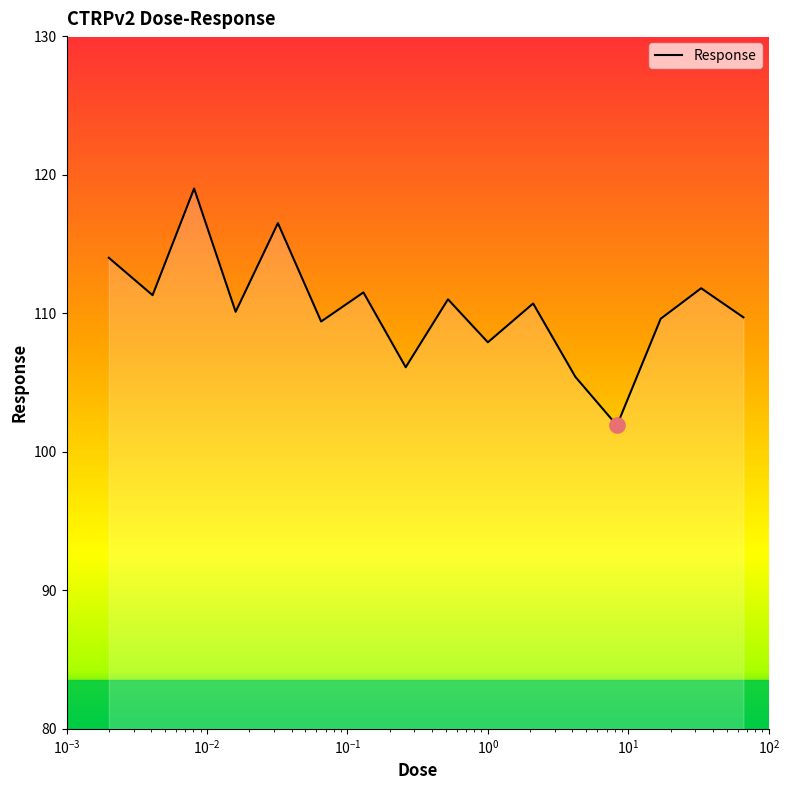

What is the smallest value displayed?

101.9